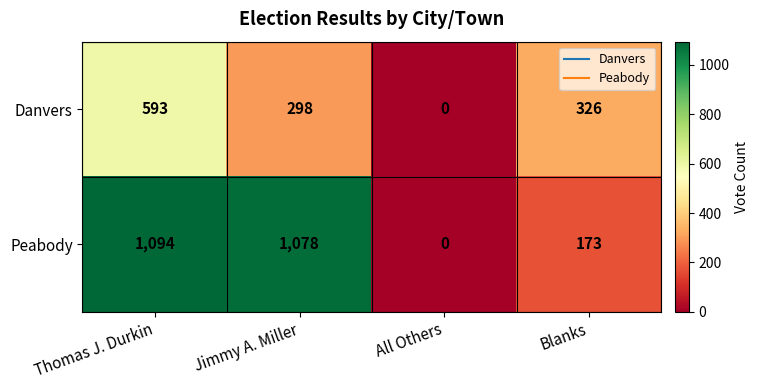

Which series has the widest spread of values?

Peabody